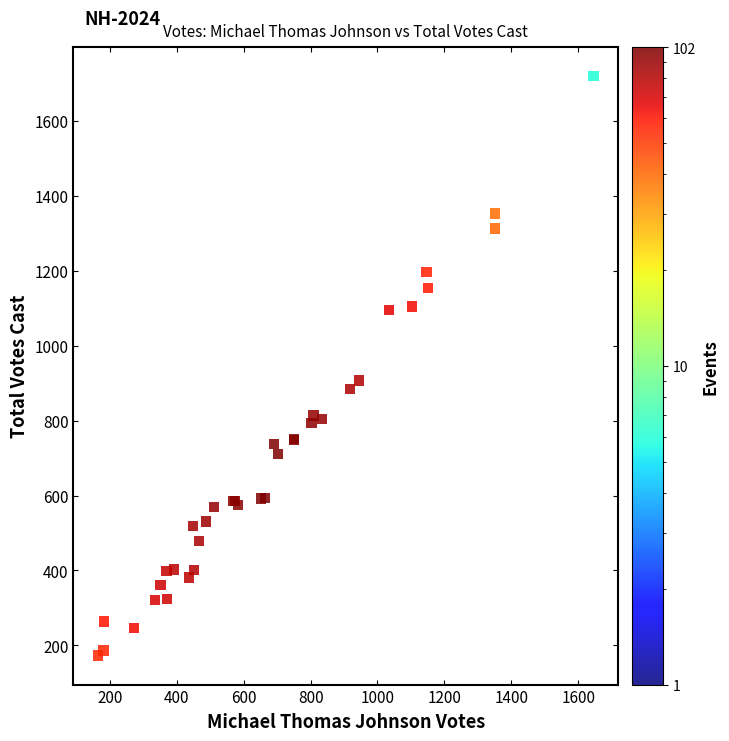

What Y value in the scatter plot is closest to 945?

906.4